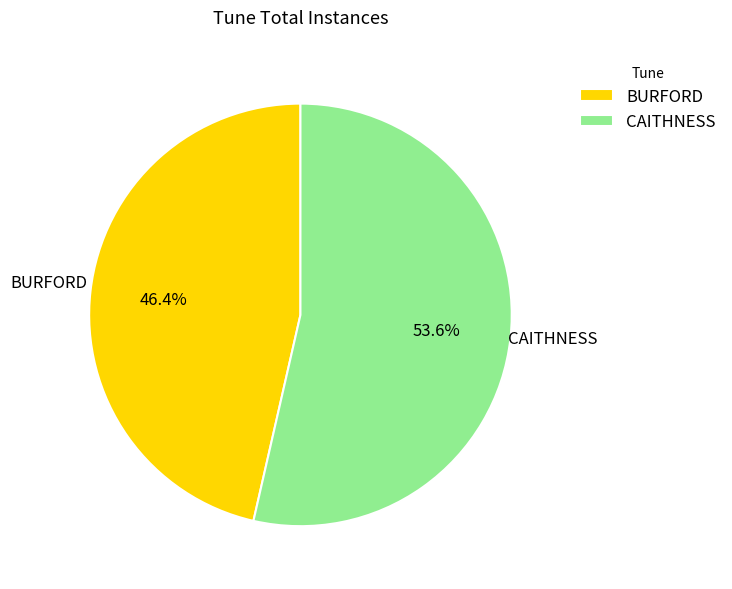

Which slice is the largest?

CAITHNESS